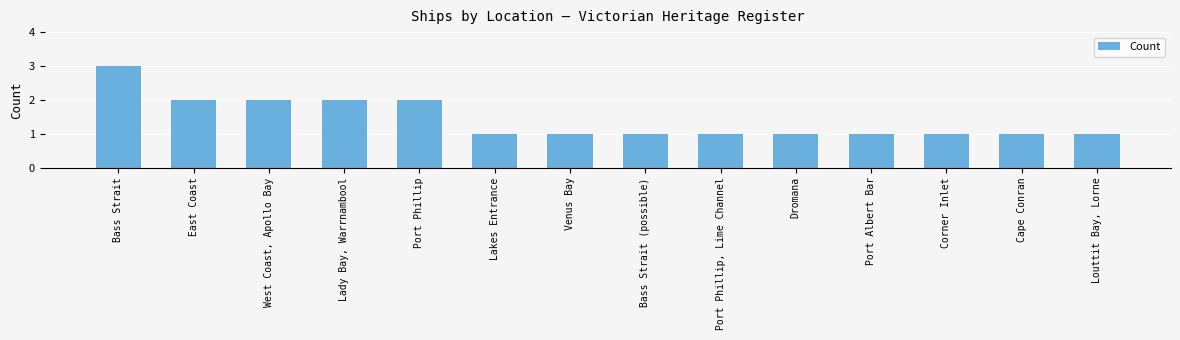

Reading left to right, what are all the values shown in this chart?

Bass Strait=3	East Coast=2	West Coast, Apollo Bay=2	Lady Bay, Warrnambool=2	Port Phillip=2	Lakes Entrance=1	Venus Bay=1	Bass Strait (possible)=1	Port Phillip, Lime Channel=1	Dromana=1	Port Albert Bar=1	Corner Inlet=1	Cape Conran=1	Louttit Bay, Lorne=1